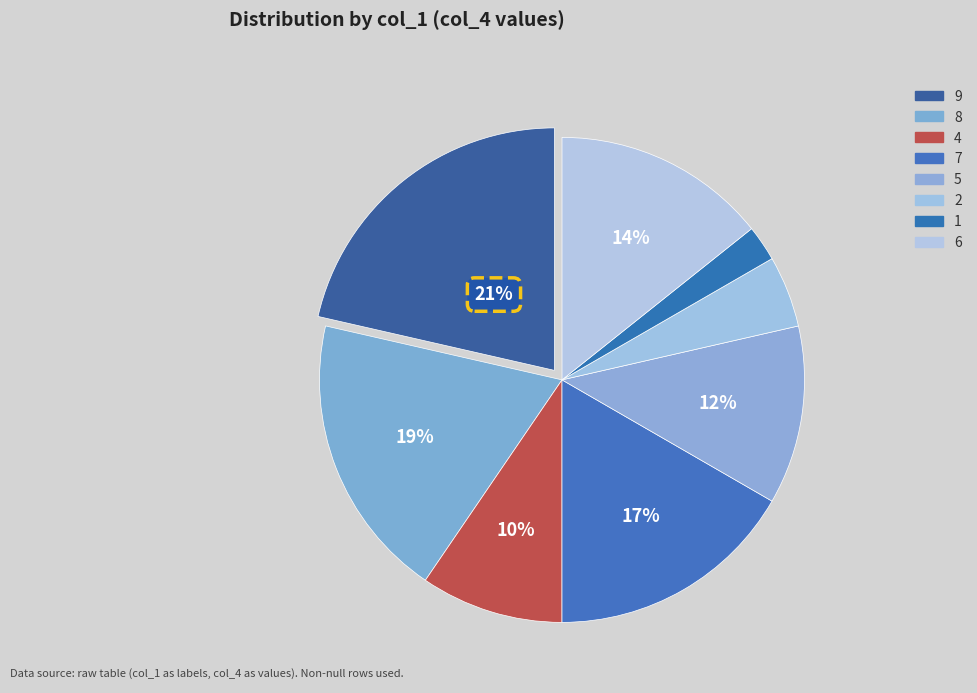

To the nearest percent, what is the combined percentage of 8 and 1?

21%